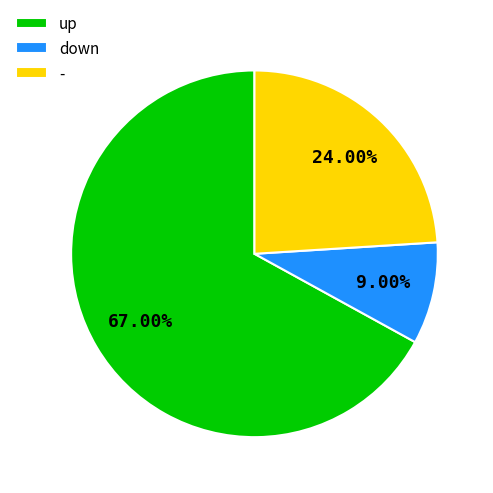

Does down represent more than half of the total?

No